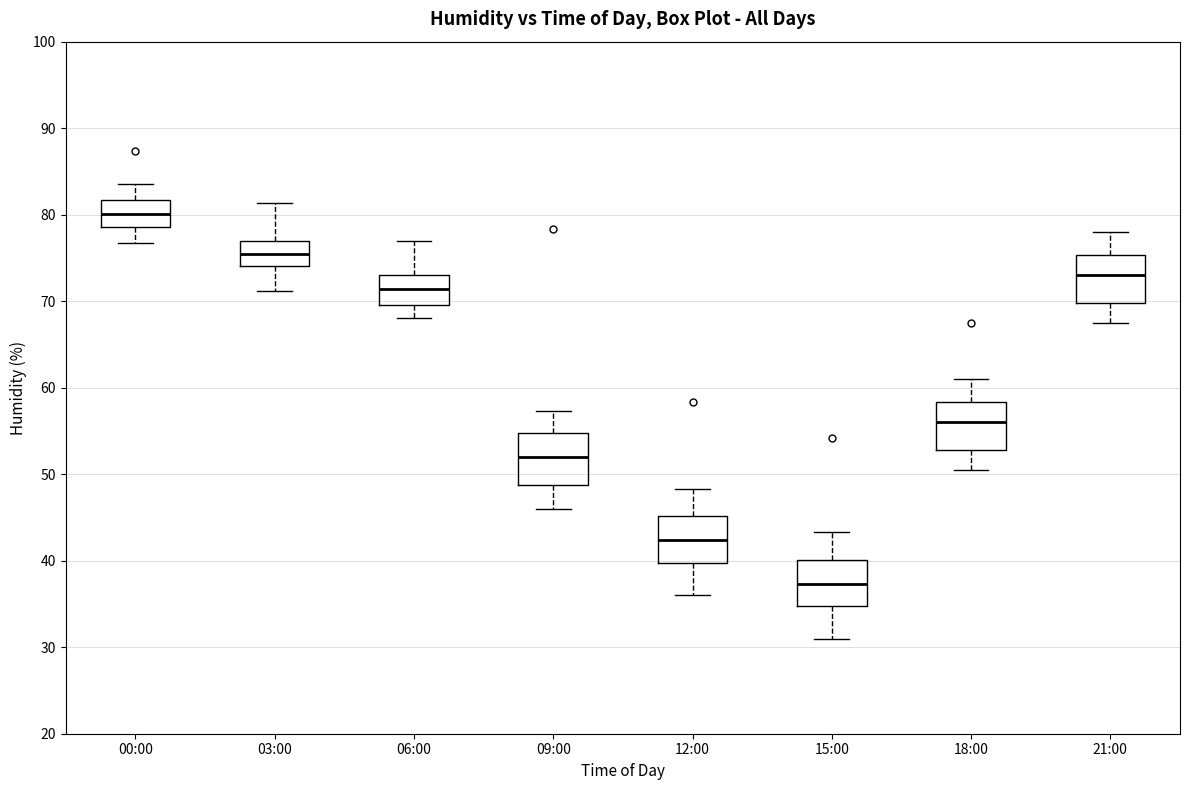

Reading left to right, read every box against the y-axis: the position of its median line, the range the box covers, and the ends of its whiskers. The values are not printed on the chart, so give them approximately, as read against the axis.

00:00: median 80, box 79 to 82, whiskers 77 to 84
03:00: median 76, box 74 to 77, whiskers 71 to 81
06:00: median 71, box 70 to 73, whiskers 68 to 77
09:00: median 52, box 49 to 55, whiskers 46 to 57
12:00: median 42, box 40 to 45, whiskers 36 to 48
15:00: median 37, box 35 to 40, whiskers 31 to 43
18:00: median 56, box 53 to 58, whiskers 51 to 61
21:00: median 73, box 70 to 75, whiskers 68 to 78